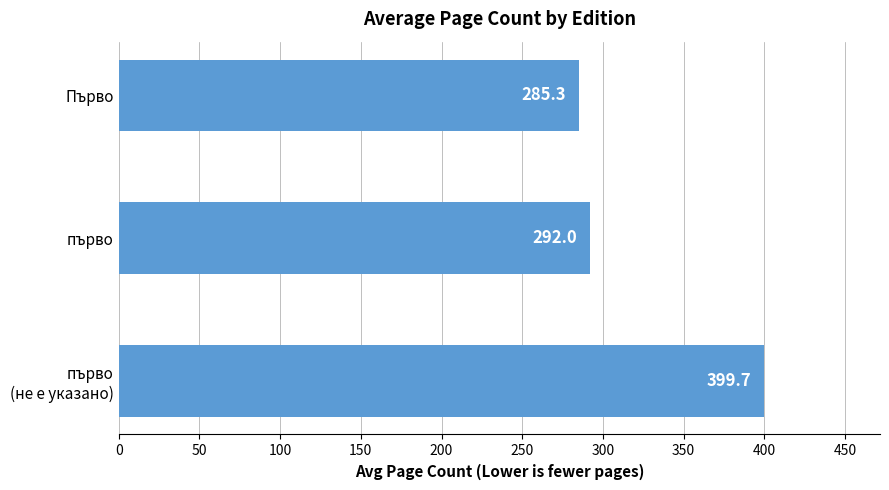

Between първо and Първо, which is larger?

първо